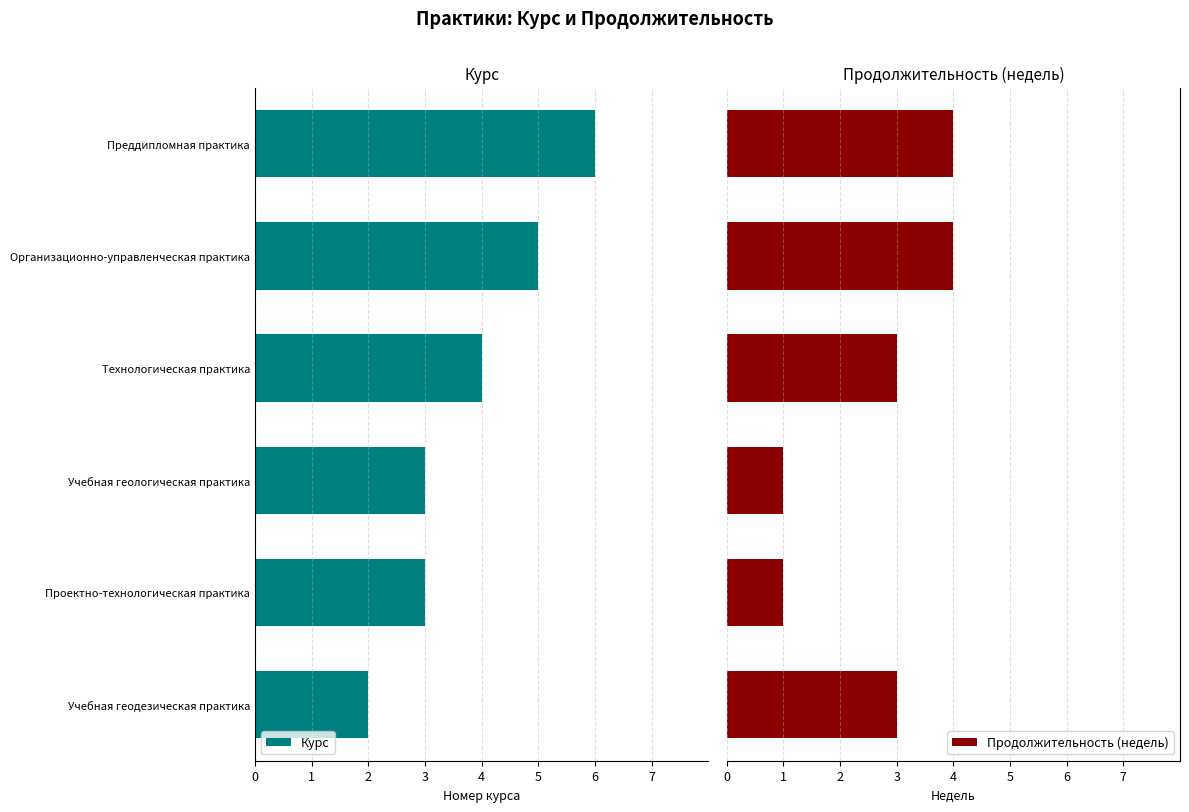

What is the difference between the second highest and minimum values in the Продолжительность (недель) series?

3